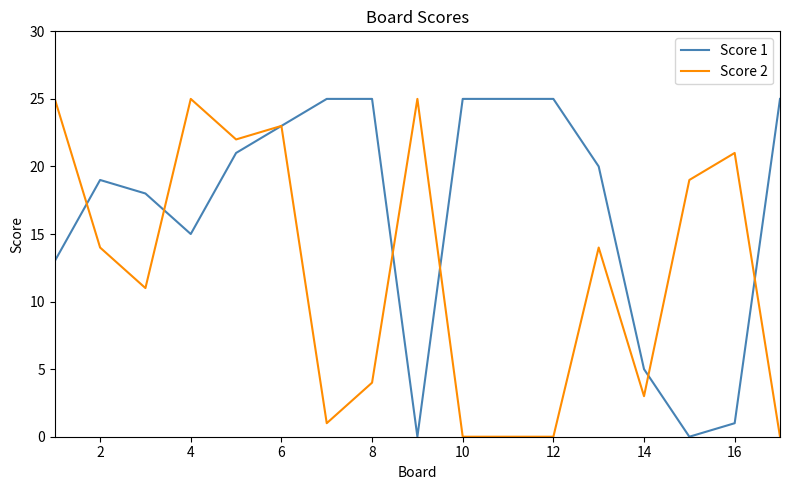

After their last crossing, which series has the higher values: Score 1 or Score 2?

Score 1